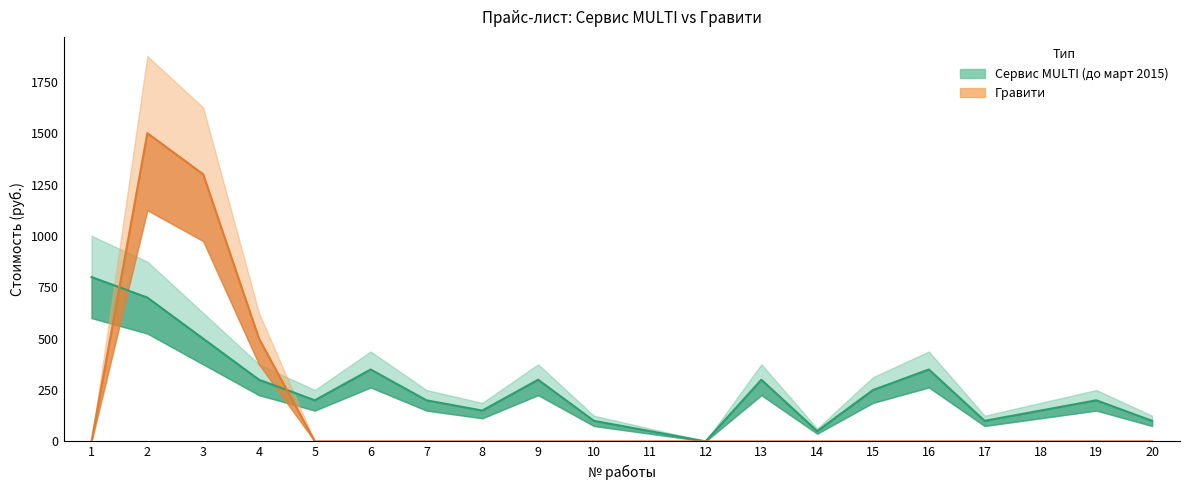

Reading left to right, transcribe all the data shown in this chart.

Сервис MULTI (до март 2015): 800	700	500	300	200	350	200	150	300	100	50	0	300	50	250	350	100	150	200	100
Гравити: 0	1500	1300	500	0	0	0	0	0	0	0	0	0	0	0	0	0	0	0	0